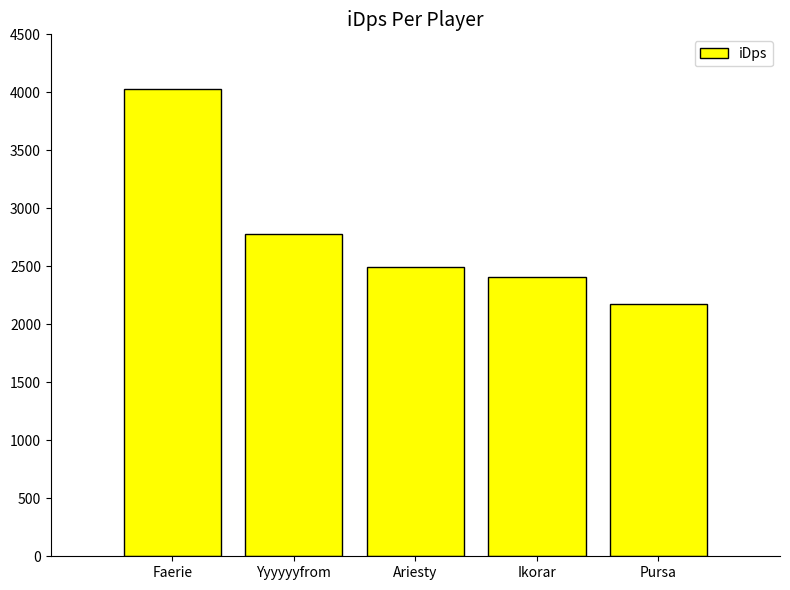

Rank the categories by value from highest to lowest.

Faerie, Yyyyyyfrom, Ariesty, Ikorar, Pursa